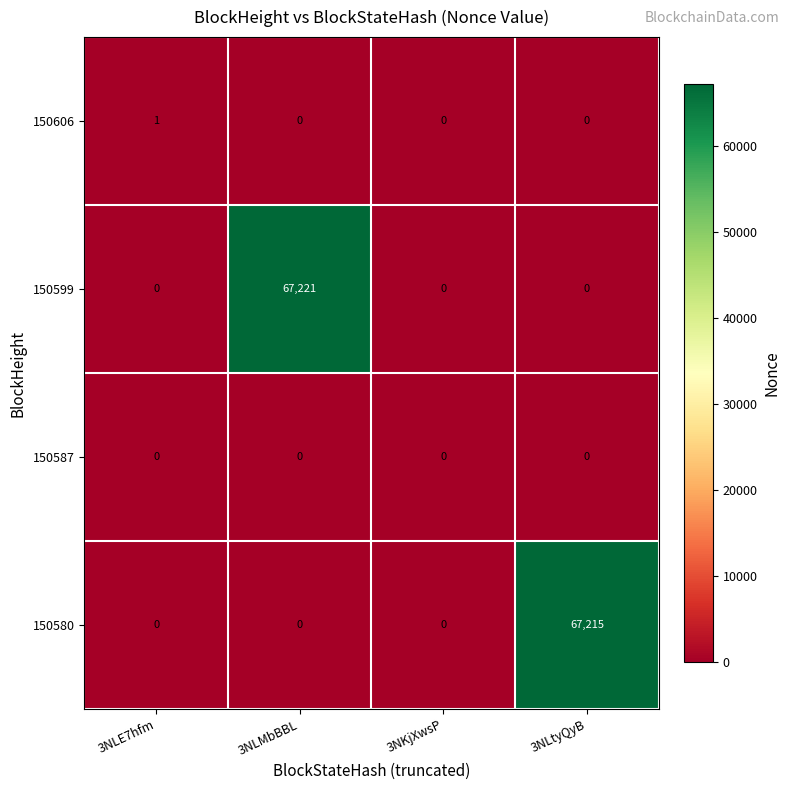

Which series has the largest range (max minus min)?

150599